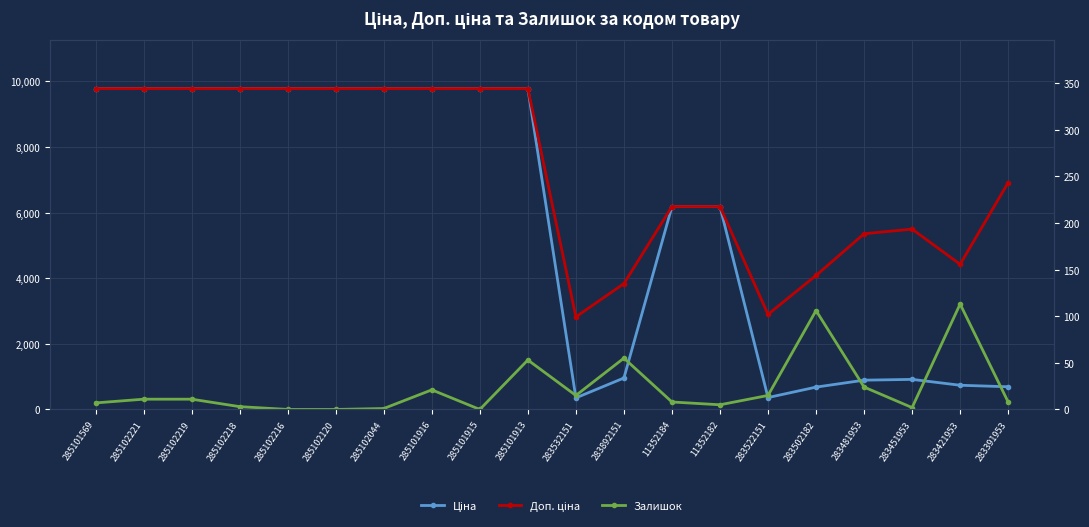

Reading left to right, extract all data points from this chart.

Ціна: 9775.5	9775.5	9775.5	9775.5	9775.5	9775.5	9775.5	9775.5	9775.5	9775.5	352.6	958.4	6182.6	6182.6	362.1	680.4	892.2	915.8	737.2	691.0
Доп. ціна: 9775.5	9775.5	9775.5	9775.5	9775.5	9775.5	9775.5	9775.5	9775.5	9775.5	2821.2	3833.8	6182.6	6182.6	2896.6	4082.3	5353.1	5495.0	4423.0	6910.3
Залишок: 7.0	11.0	11.0	3.0	0.0	0.0	1.0	21.0	0.0	53.0	15.0	55.0	8.0	5.0	15.0	106.0	24.0	2.0	113.0	8.0